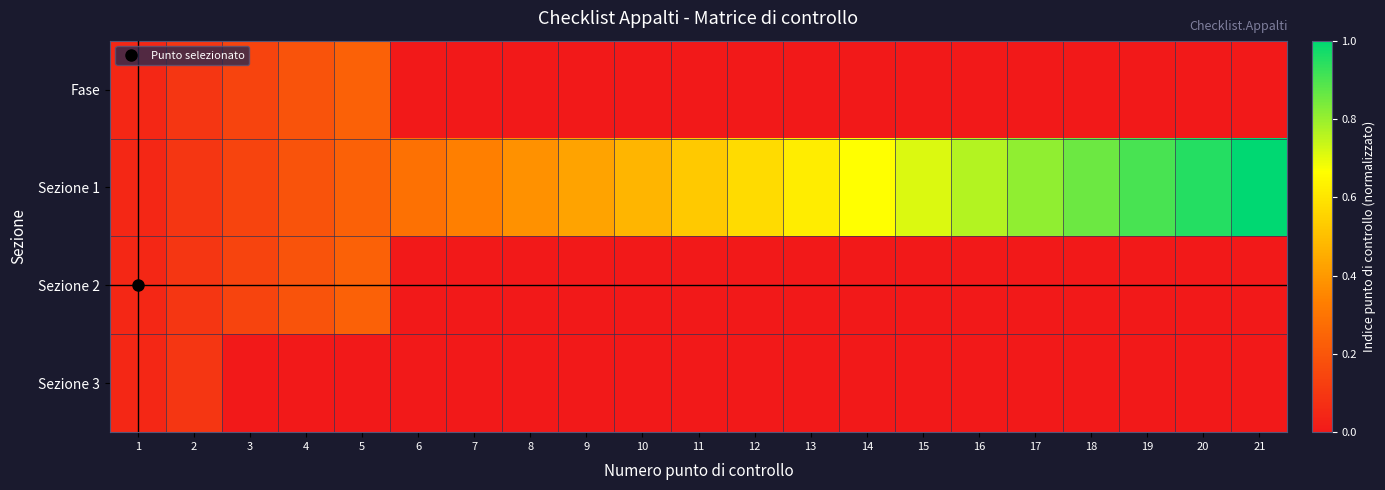

Rank the series by their maximum value, from highest to lowest.

Sezione 1, Fase, Sezione 2, Sezione 3